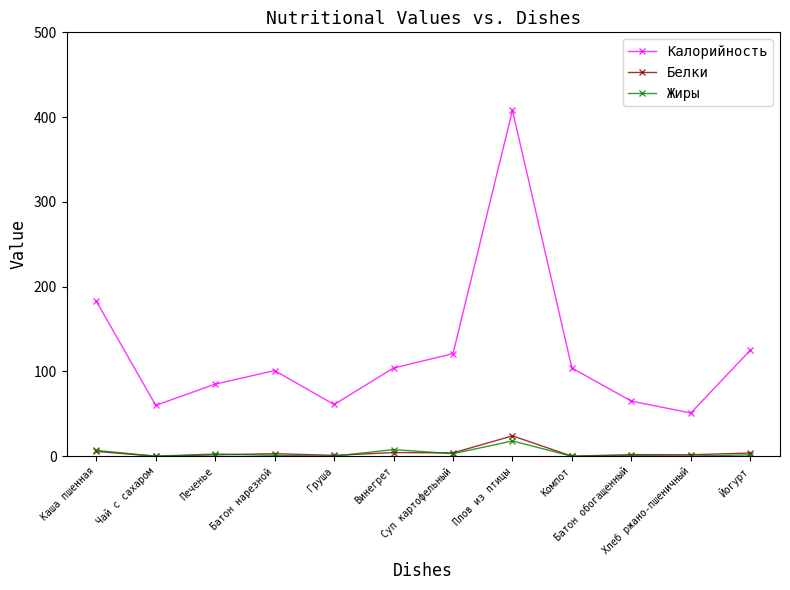

What is the greatest value displayed?

408.0